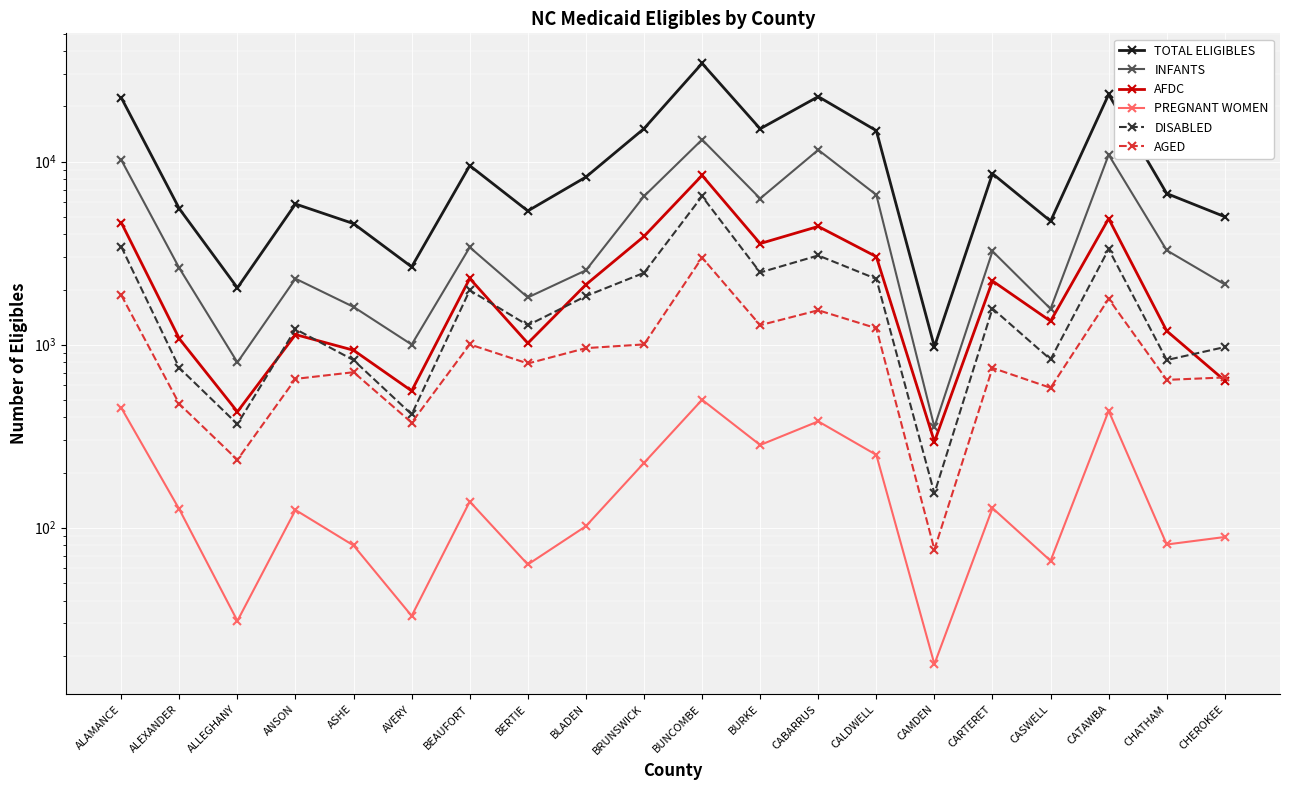

What position from the right is CABARRUS?

8